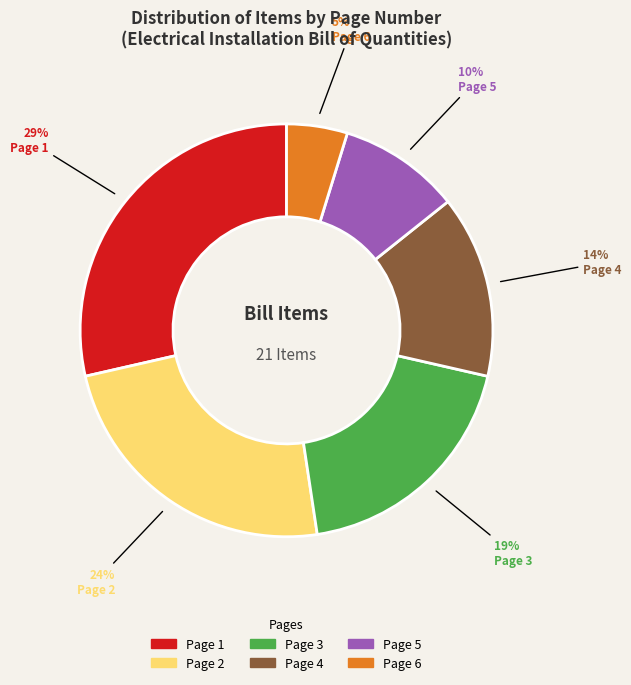

What percentage is the Page 3 slice, to the nearest percent?

19%